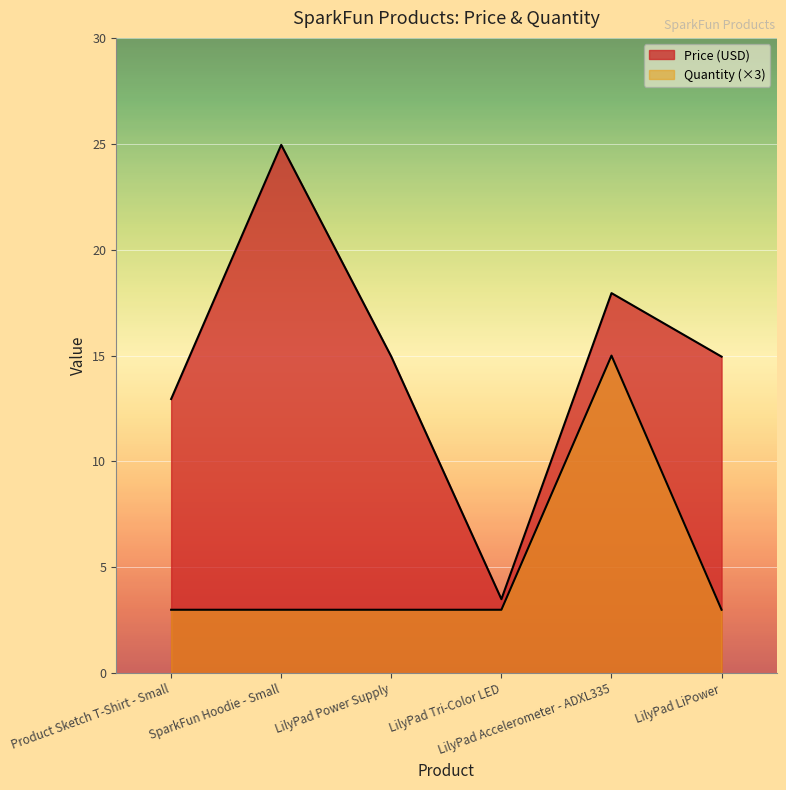

How many lines are shown in the chart?

2